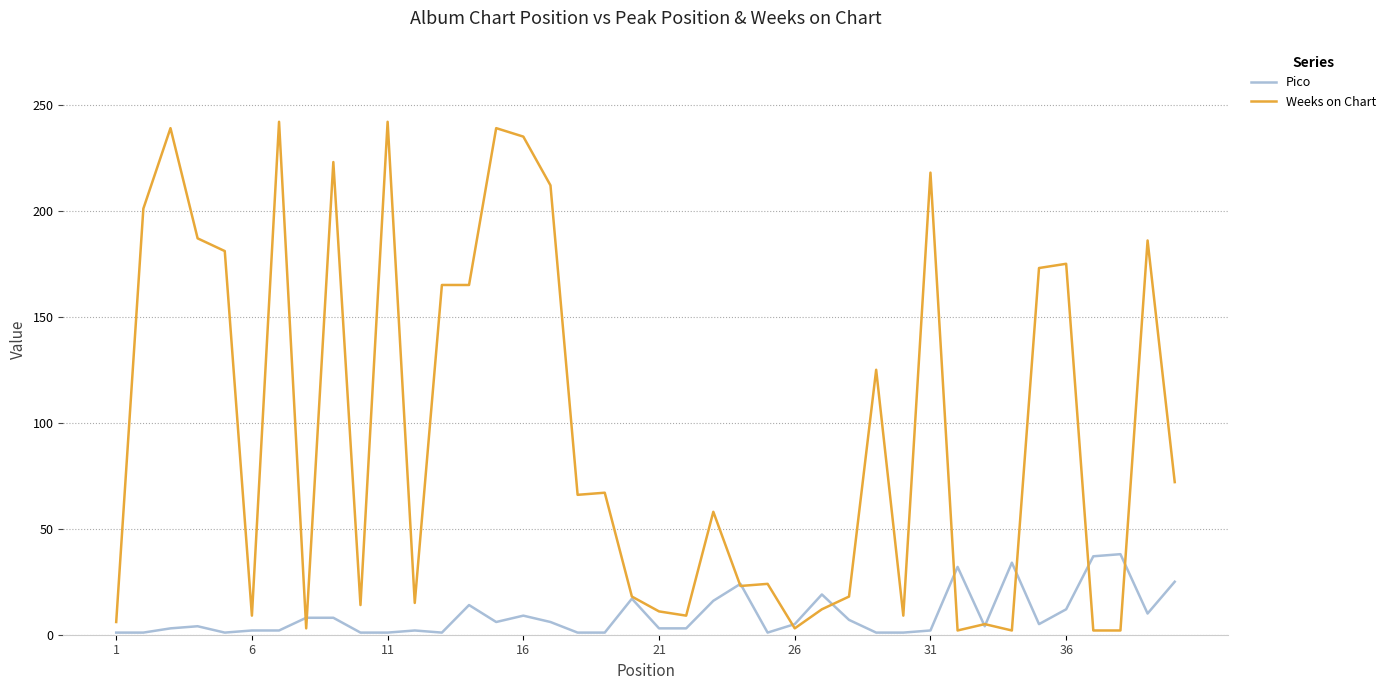

At how many categories does at least one series exceed 226?

5